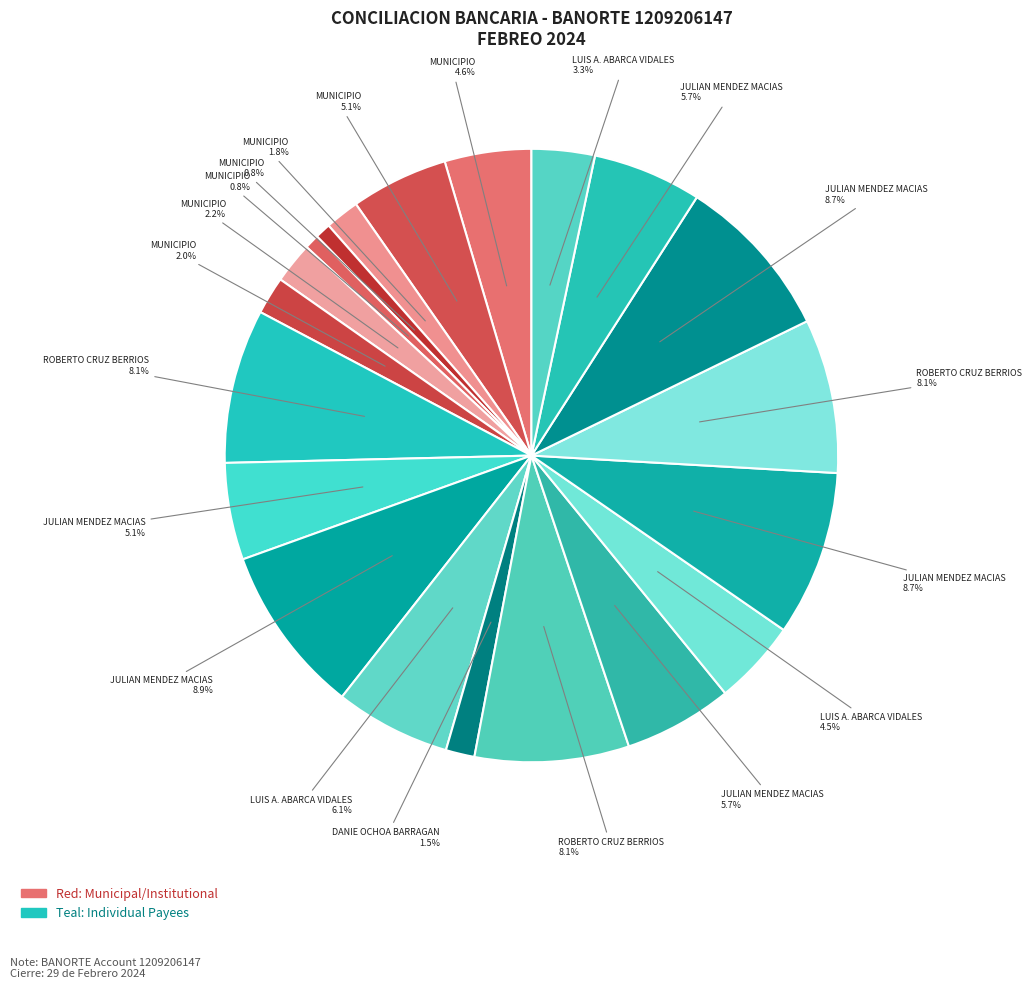

To the nearest percent, what is the difference between the largest and smallest slice percentages?

8%